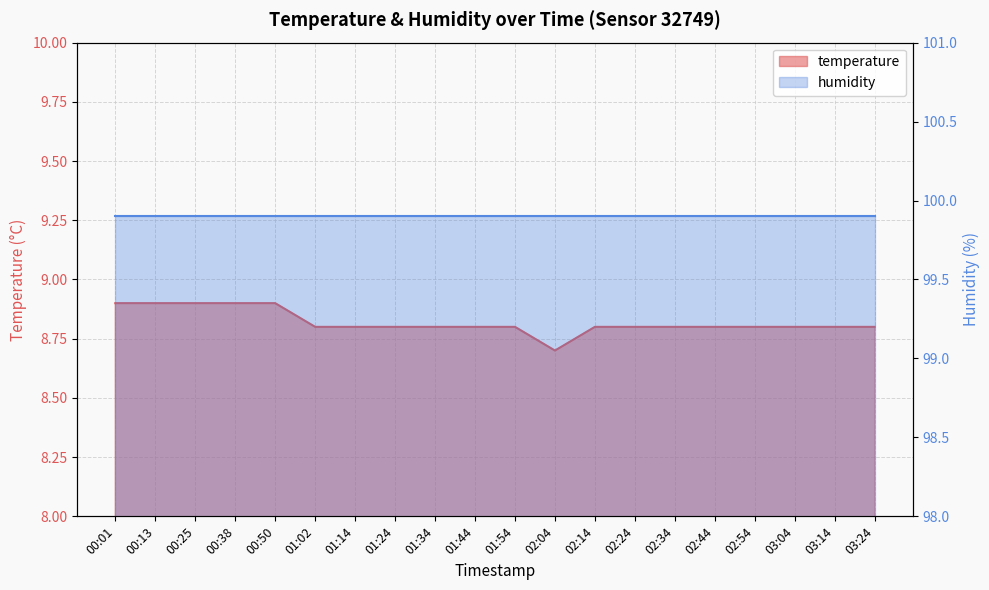

What is the label of the 14th point from the left?

02:24